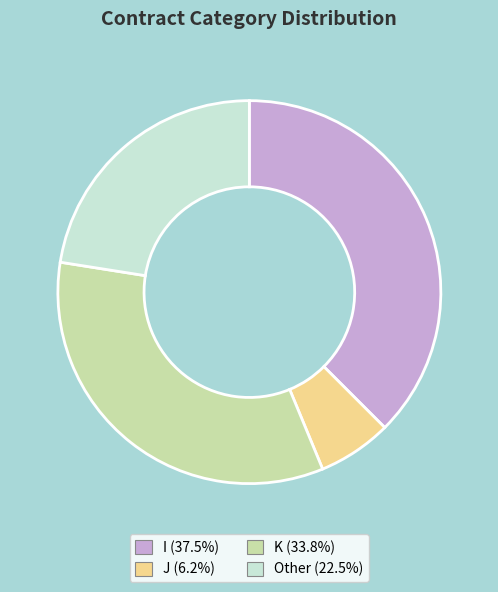

Approximately how many times larger is the value at K compared to Other?

1.5